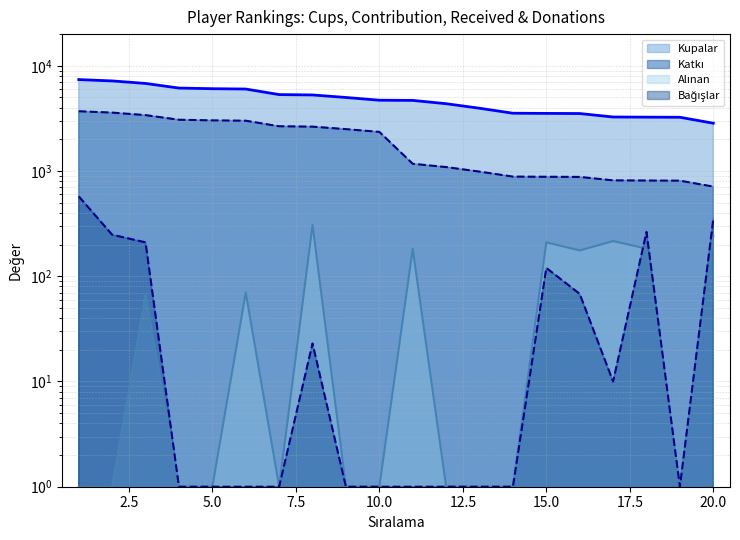

Which series changed the most between 3 and 13?

Kupalar